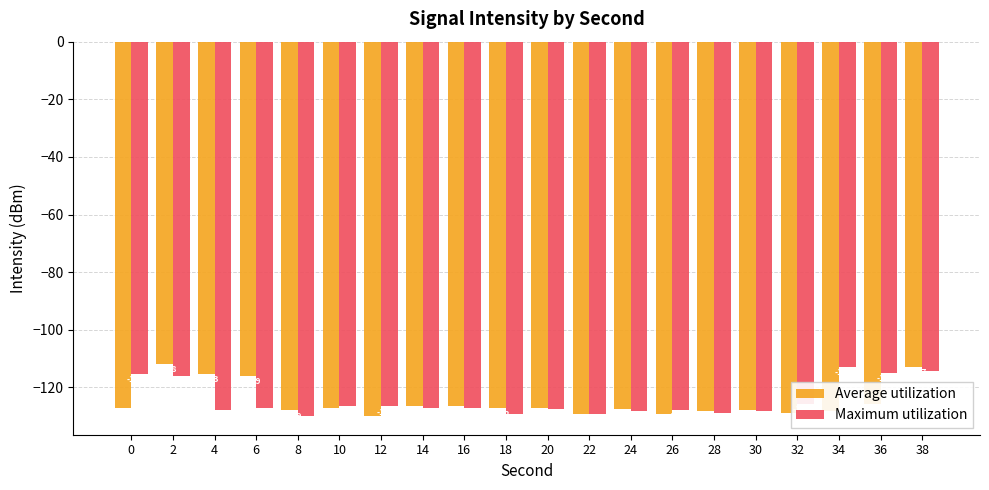

What is the sum of the Maximum utilization values at 12 and 30?

-254.7